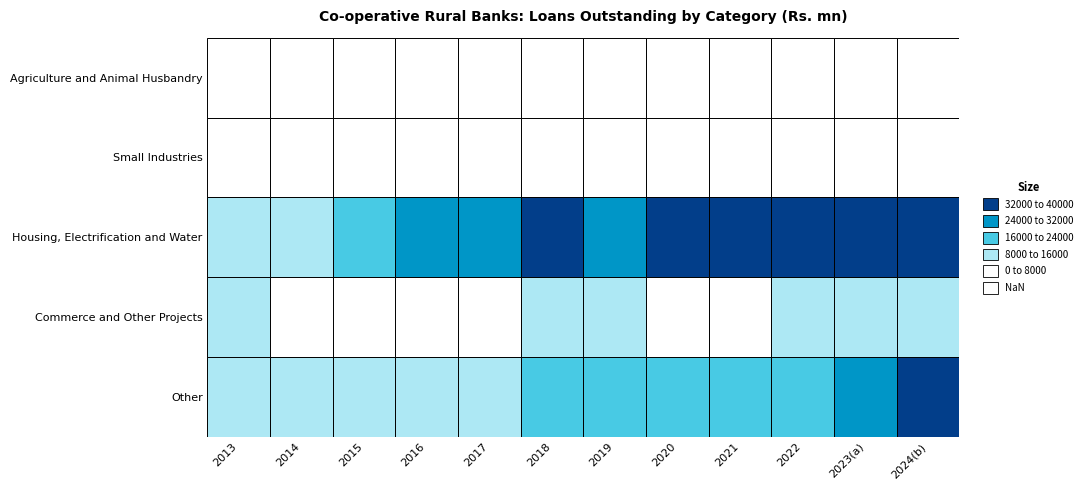

At which category does the chart reach its minimum across all series?

2014